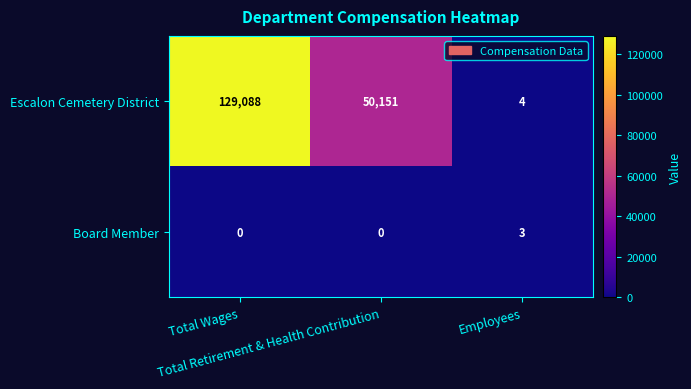

Which series has the largest range (max minus min)?

Escalon Cemetery District